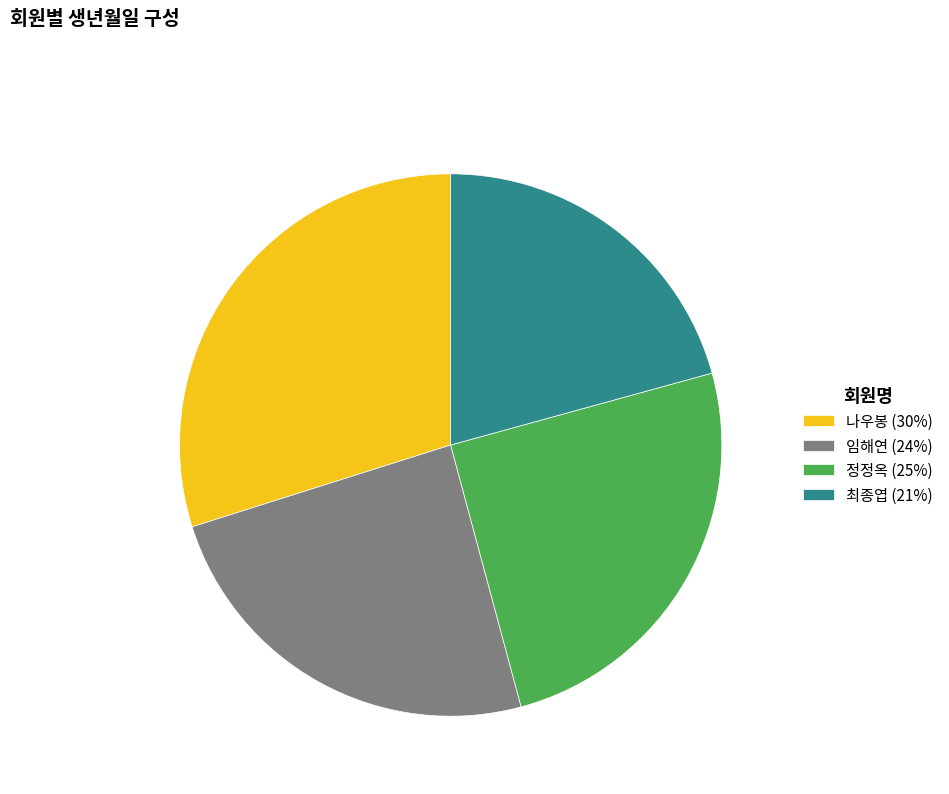

Which slice is the largest?

나우봉